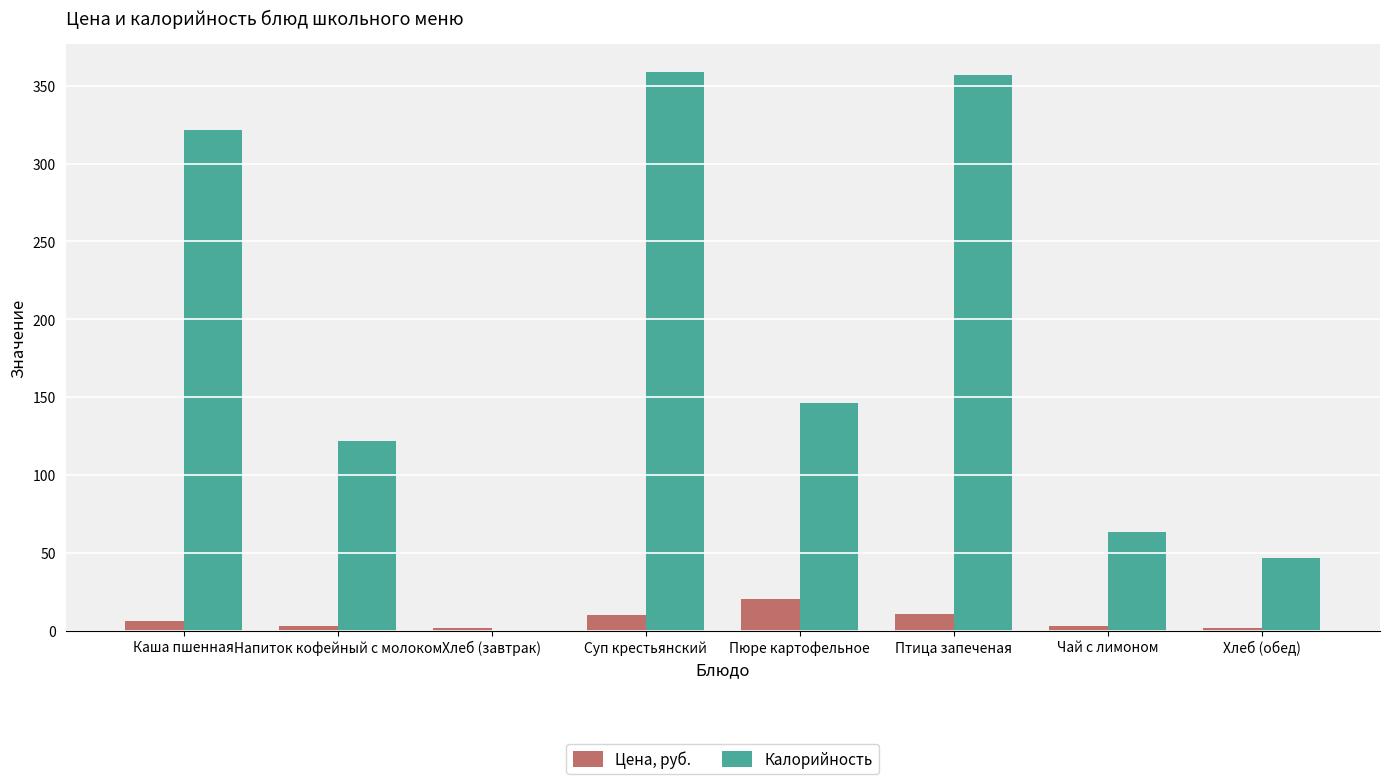

How many data points does each series have?

8